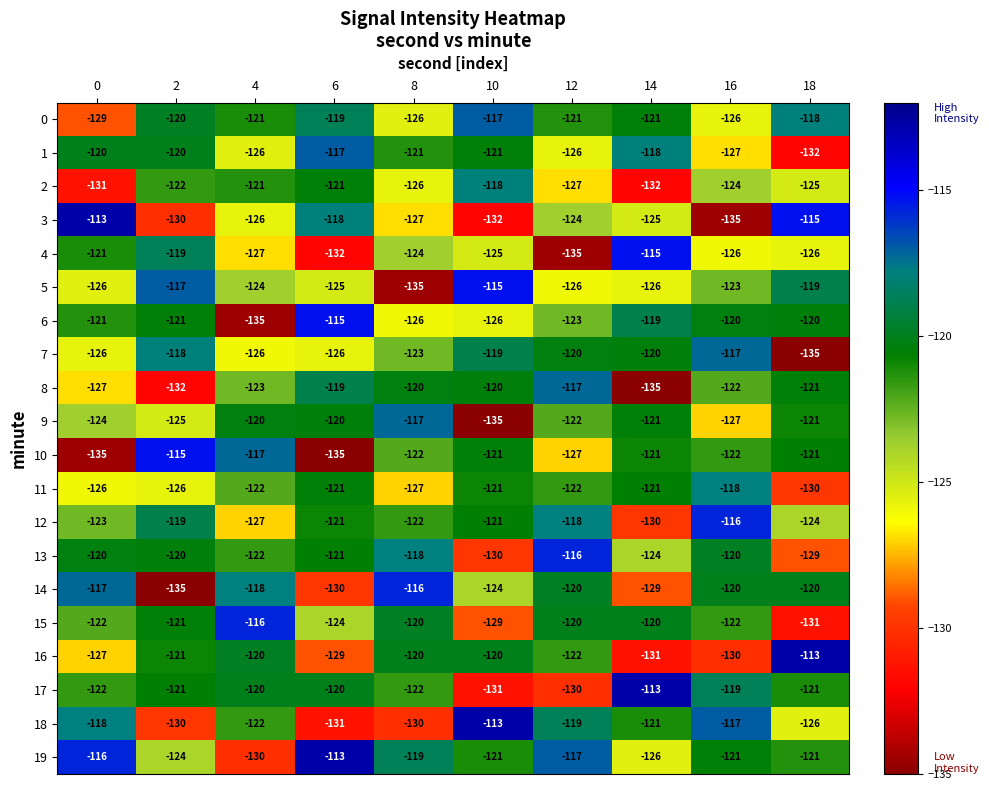

Which series has the largest range (max minus min)?

3